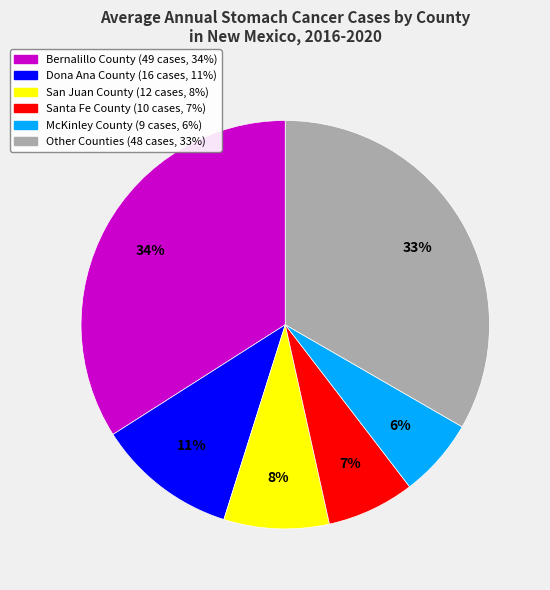

To the nearest percent, what is the difference between the largest and smallest slice percentages?

28%